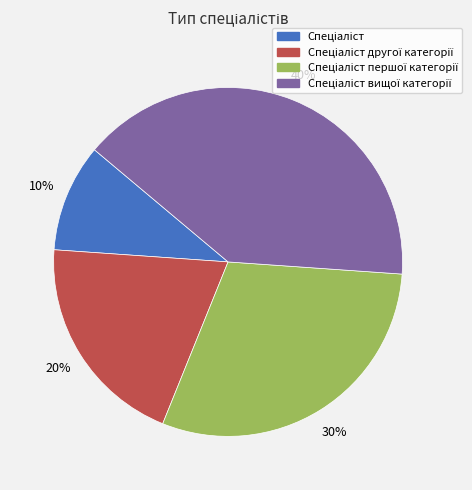

To the nearest percent, what is the average slice percentage?

25%